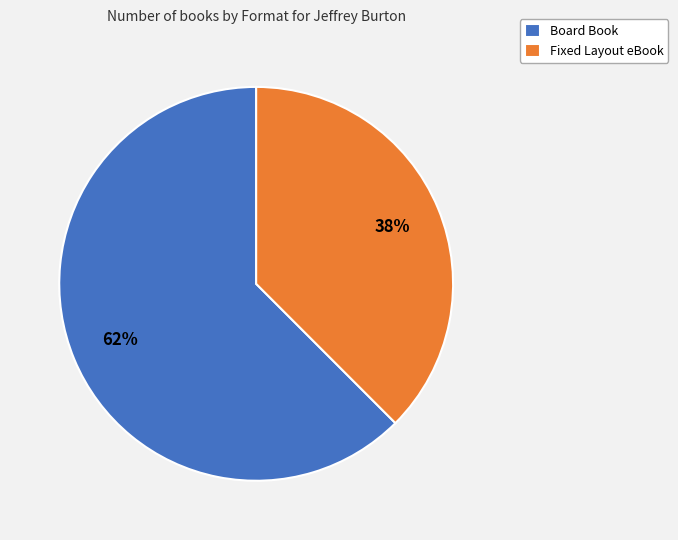

Does any single category account for the majority?

Yes